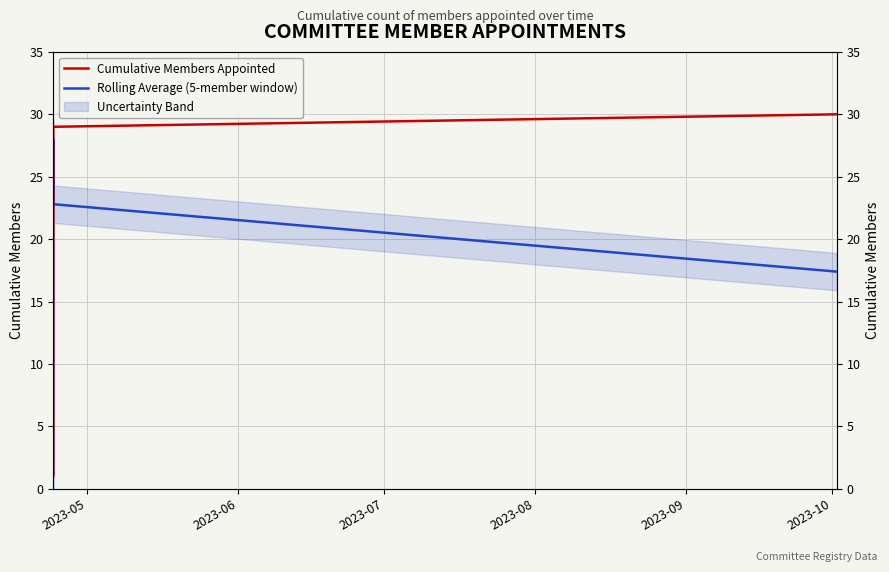

How many intersections are there between Cumulative Members Appointed and Rolling Average (5-member window)?

1